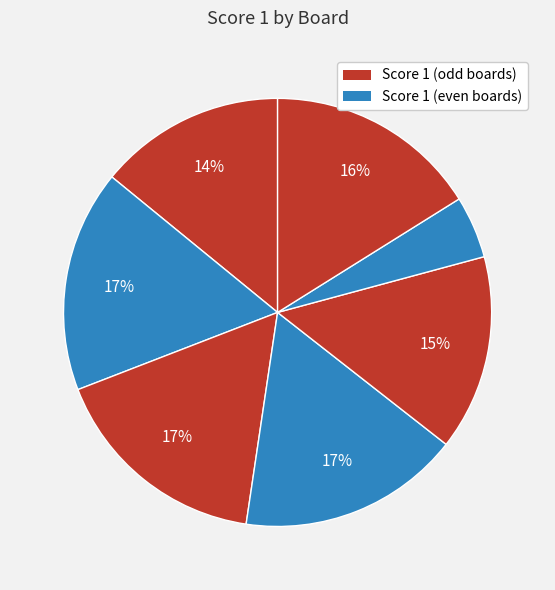

Does any single category account for the majority?

No